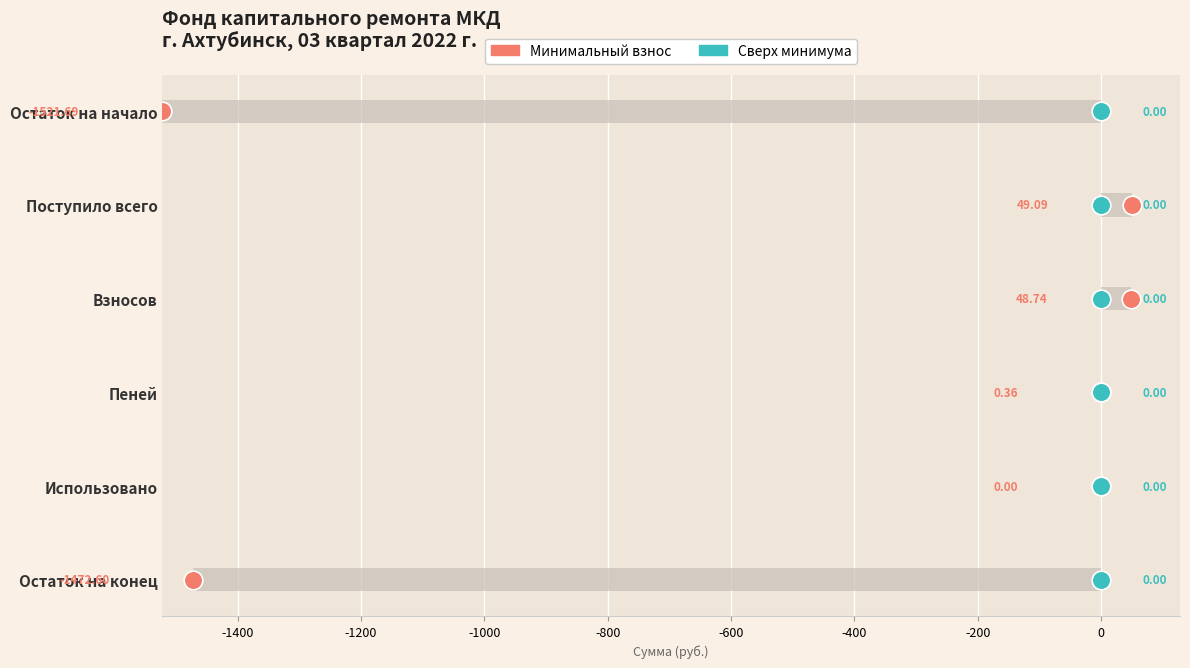

Is the value of Минимальный взнос at -1400 greater than the value of Сверх минимума at -1400?

No